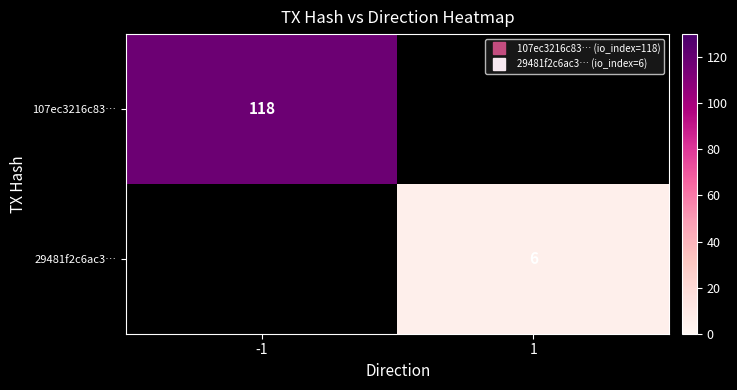

Rank the series by their maximum value, from highest to lowest.

107ec3216c83…, 29481f2c6ac3…